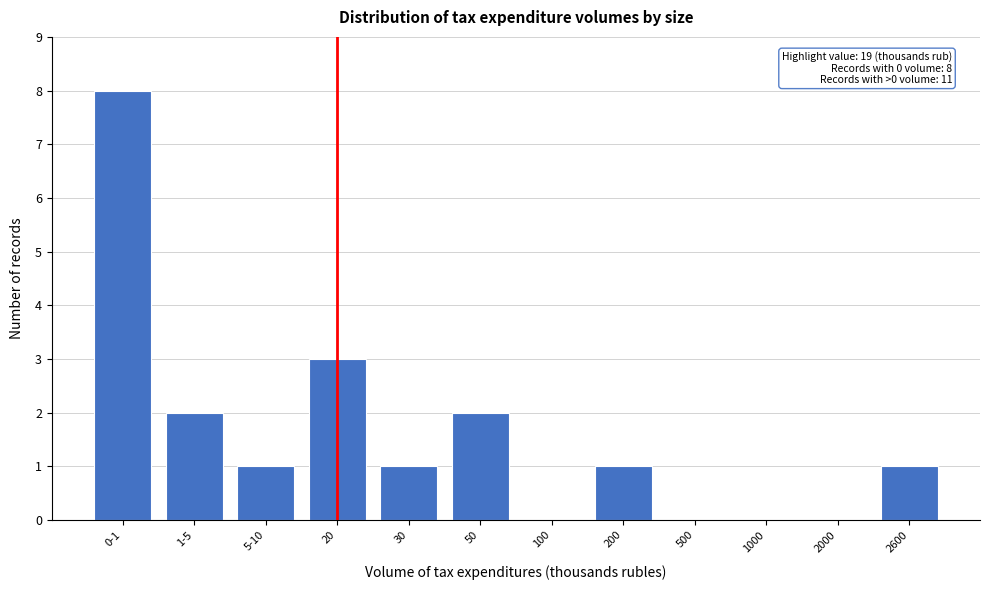

Reading left to right, extract all data points from this chart.

0-1=8	1-5=2	5-10=1	20=3	30=1	50=2	100=0	200=1	500=0	1000=0	2000=0	2600=1